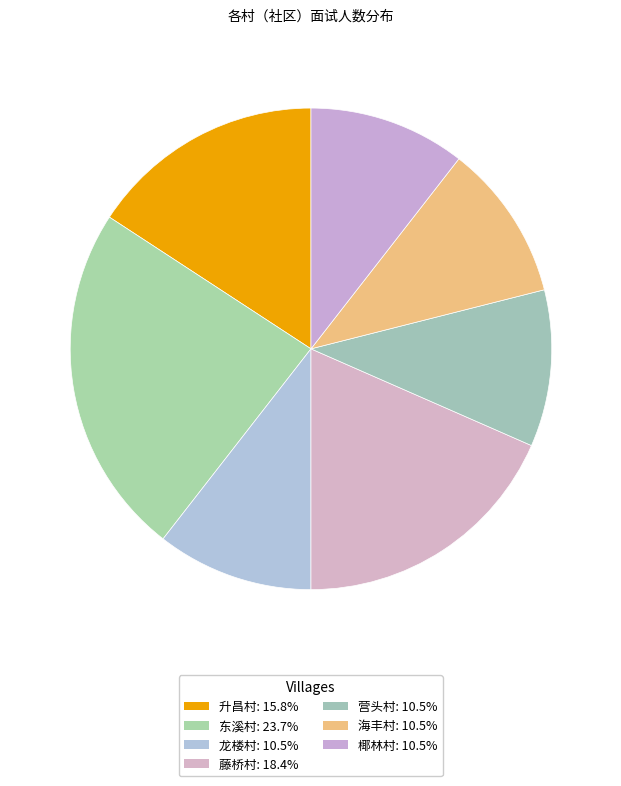

To the nearest percent, what percentage of the pie is 升昌村?

16%